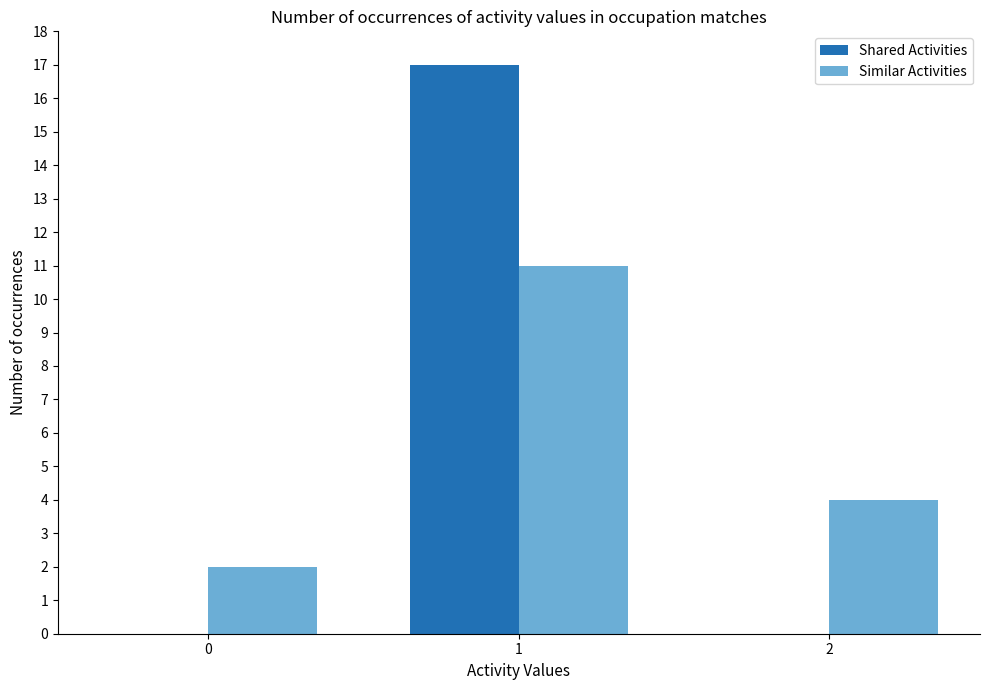

What are all the series names shown in the legend?

Shared Activities, Similar Activities